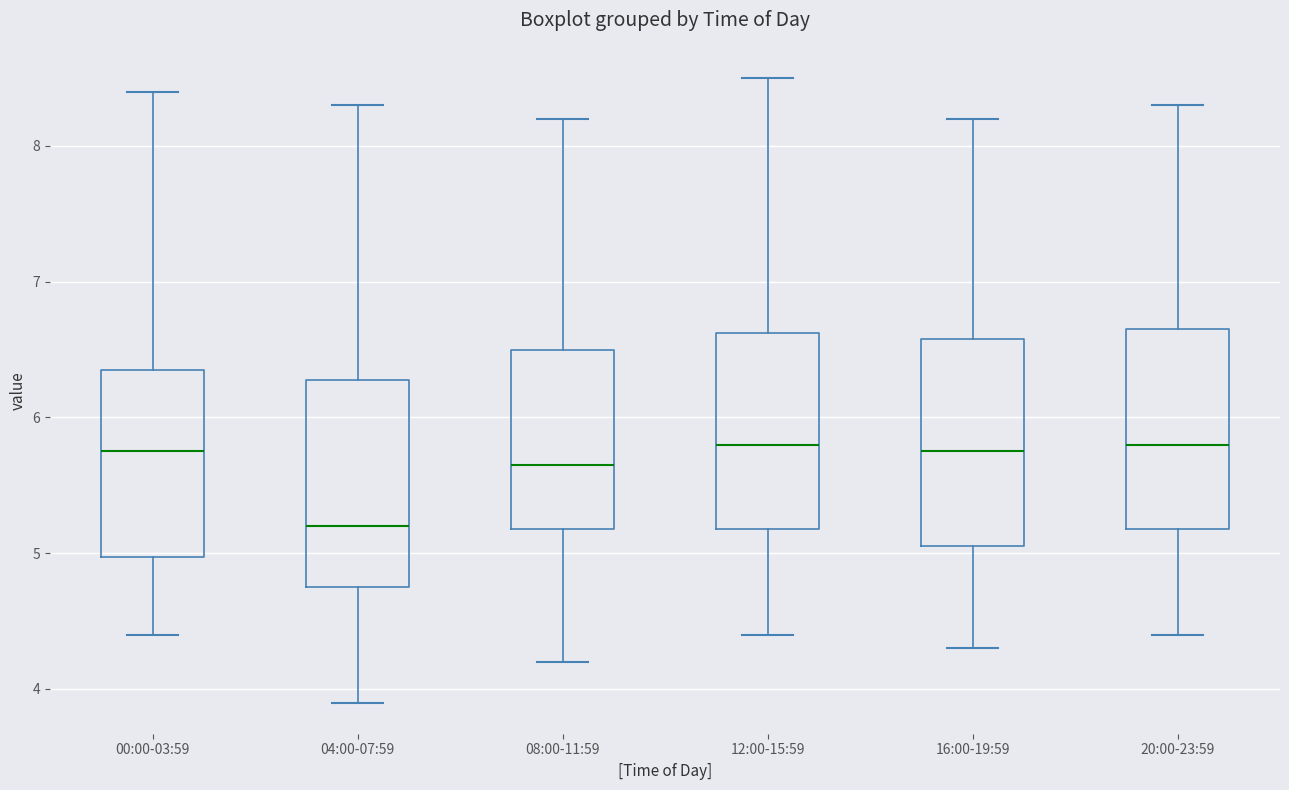

Reading left to right, read every box against the y-axis: the position of its median line, the range the box covers, and the ends of its whiskers. The values are not printed on the chart, so give them approximately, as read against the axis.

00:00-03:59: median 5.8, box 5.0 to 6.4, whiskers 4.4 to 8.4
04:00-07:59: median 5.2, box 4.8 to 6.3, whiskers 3.9 to 8.3
08:00-11:59: median 5.7, box 5.2 to 6.5, whiskers 4.2 to 8.2
12:00-15:59: median 5.8, box 5.2 to 6.6, whiskers 4.4 to 8.5
16:00-19:59: median 5.8, box 5.1 to 6.6, whiskers 4.3 to 8.2
20:00-23:59: median 5.8, box 5.2 to 6.7, whiskers 4.4 to 8.3